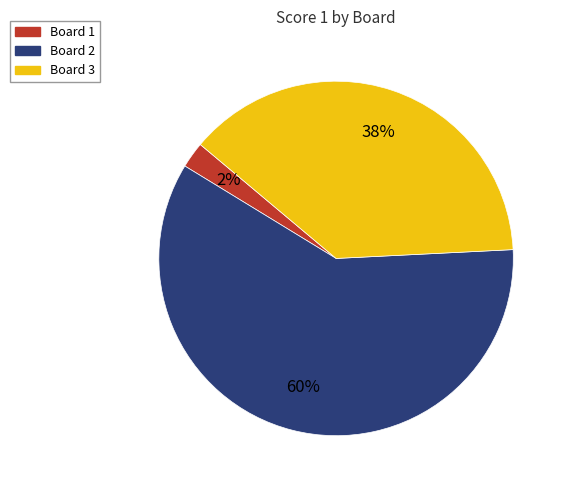

Is there any slice that represents more than half of the pie?

Yes